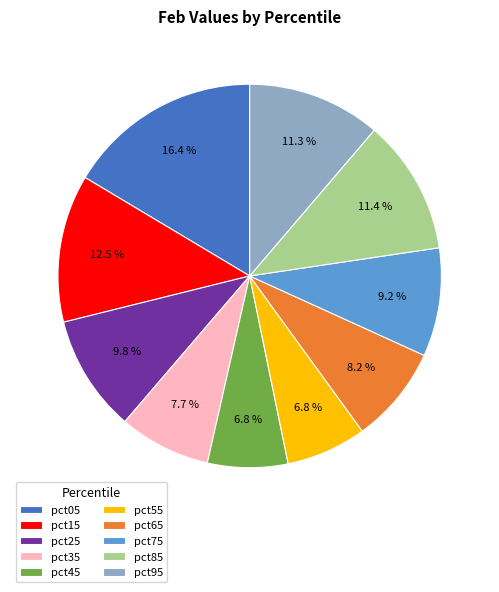

To the nearest percent, what is the difference between the pct65 and pct25 slice percentages?

2%